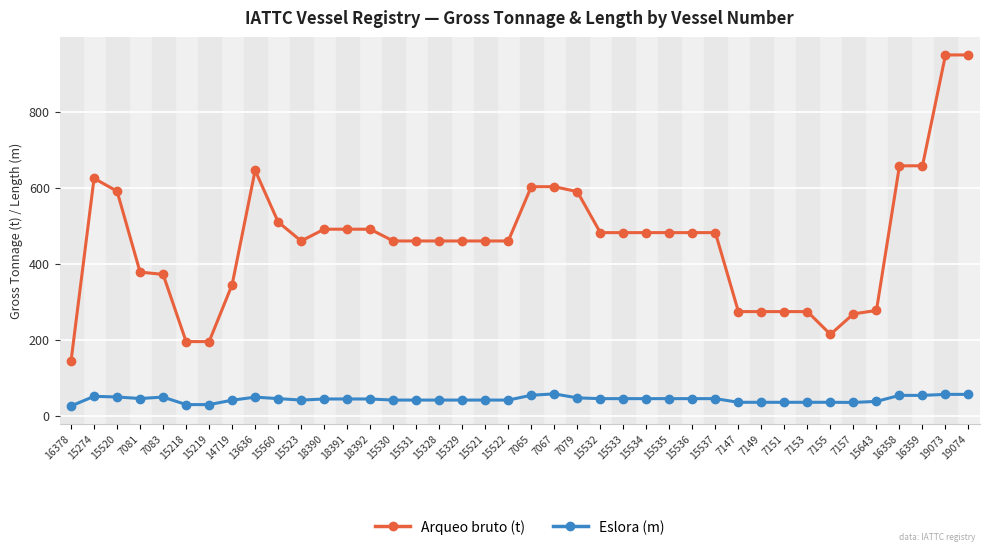

What is the total value across all series at 19074?

1006.0